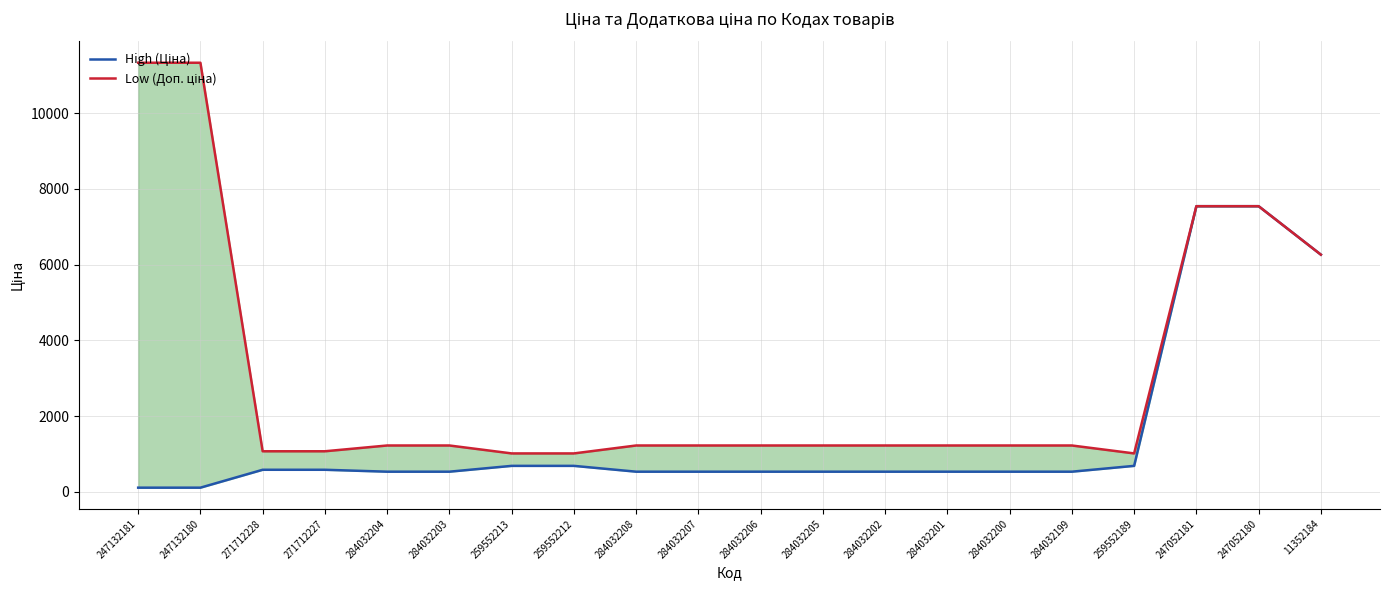

True or false: High (Ціна) has more than 2 interior local peaks.

False